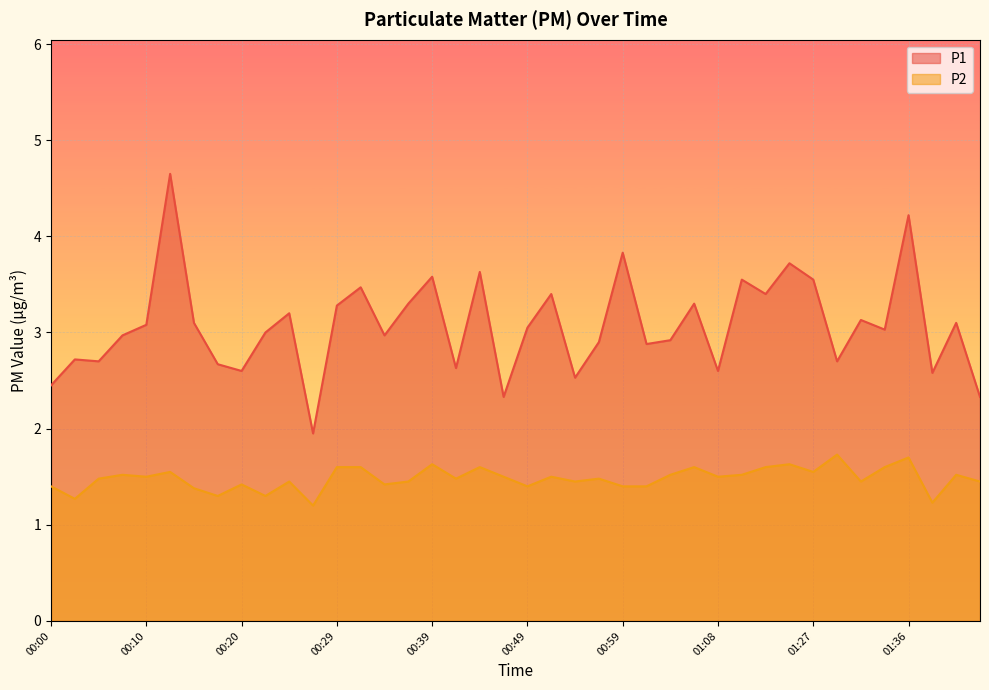

How many categories are shown in the chart?

40